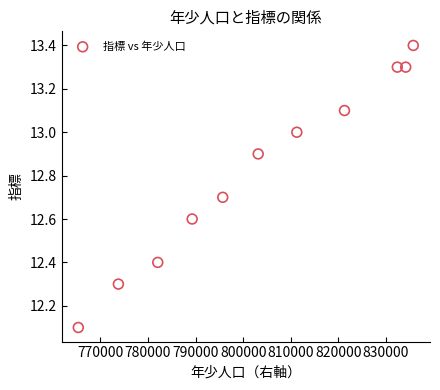

What Y value in the scatter plot is closest to 12?

12.1